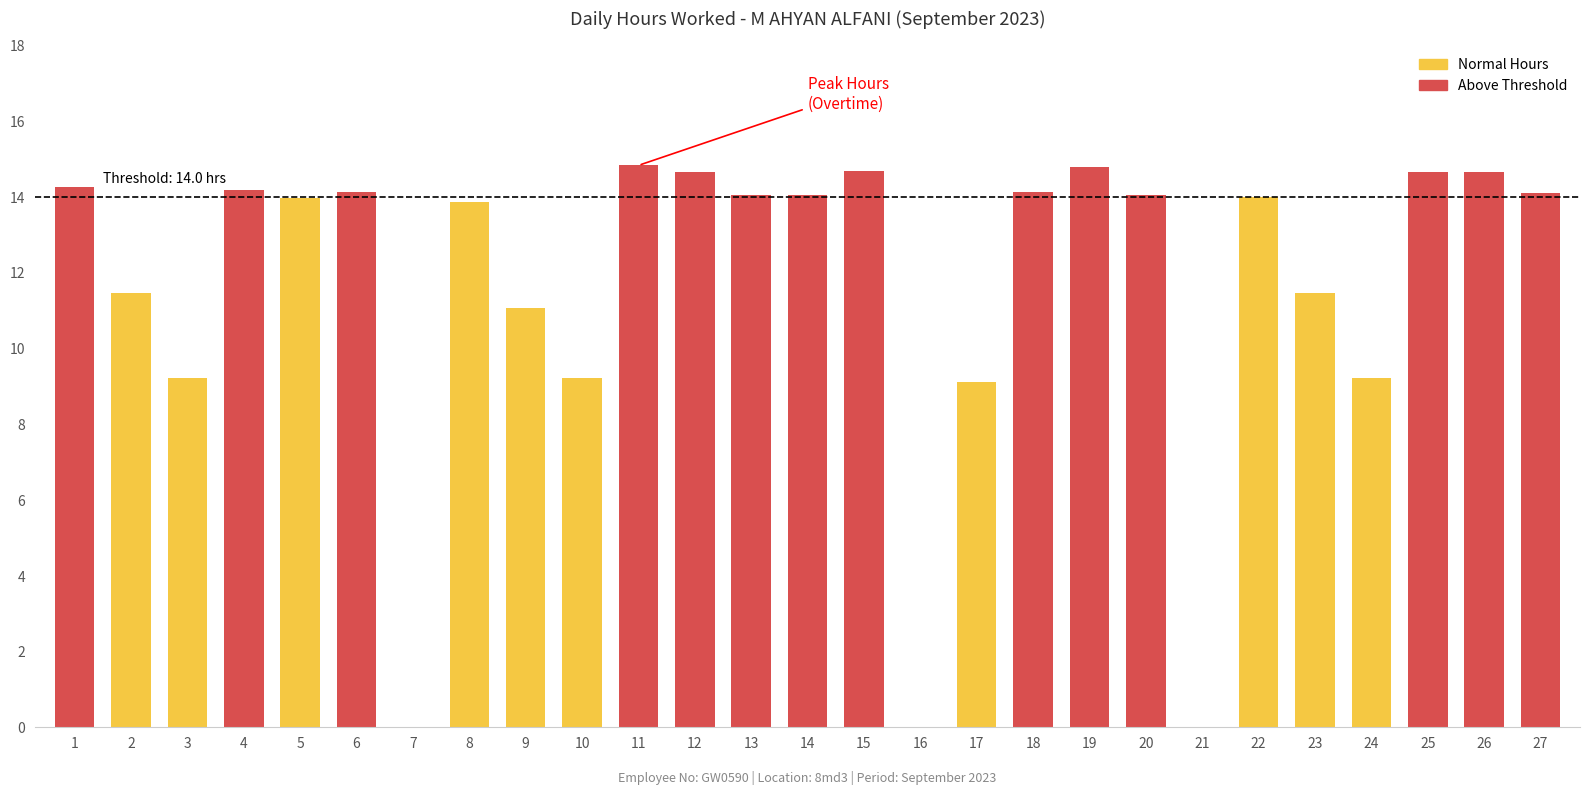

At which label does the data first exceed 14?

1